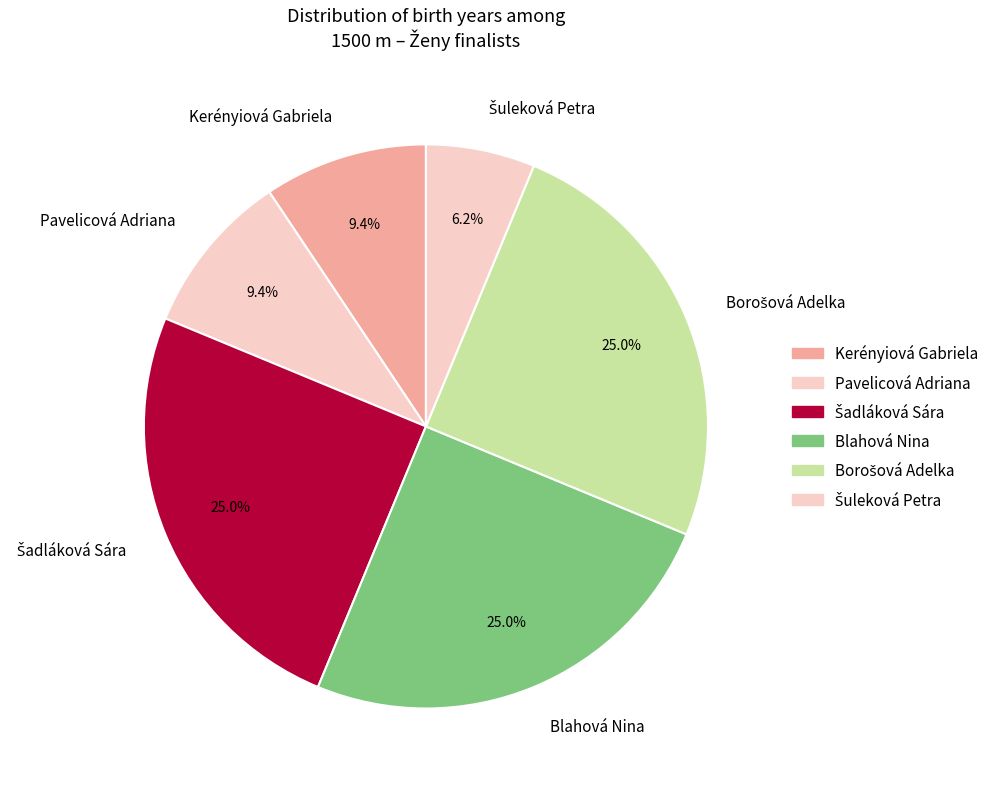

Does Blahová Nina account for over 50% of the chart?

No